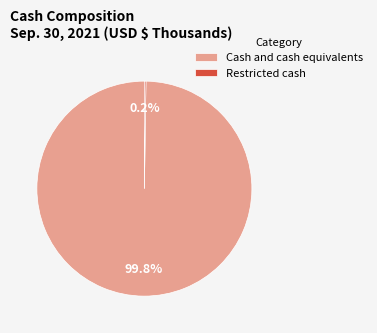

What portion of the pie excludes Cash and cash equivalents?

0.2%